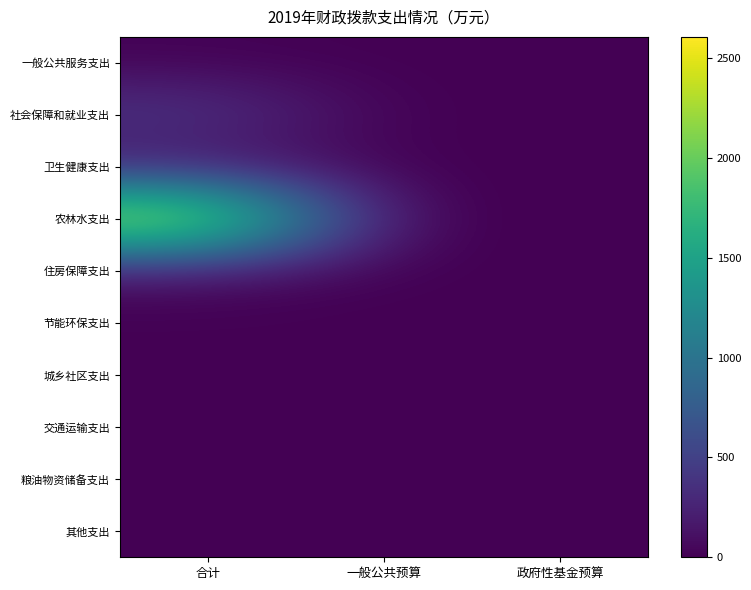

Which label corresponds to the largest value in the chart?

合计